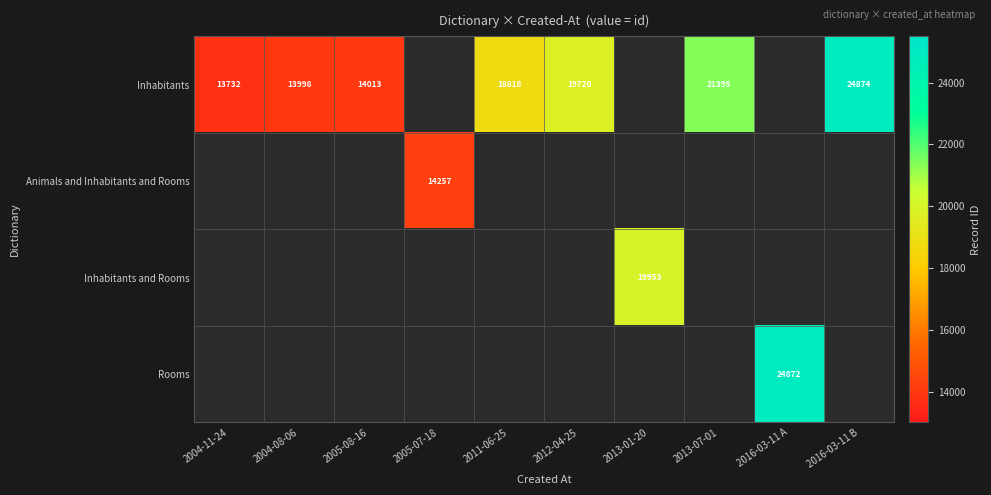

The value of Inhabitants at 2004-08-06 is 13998. True or false?

True